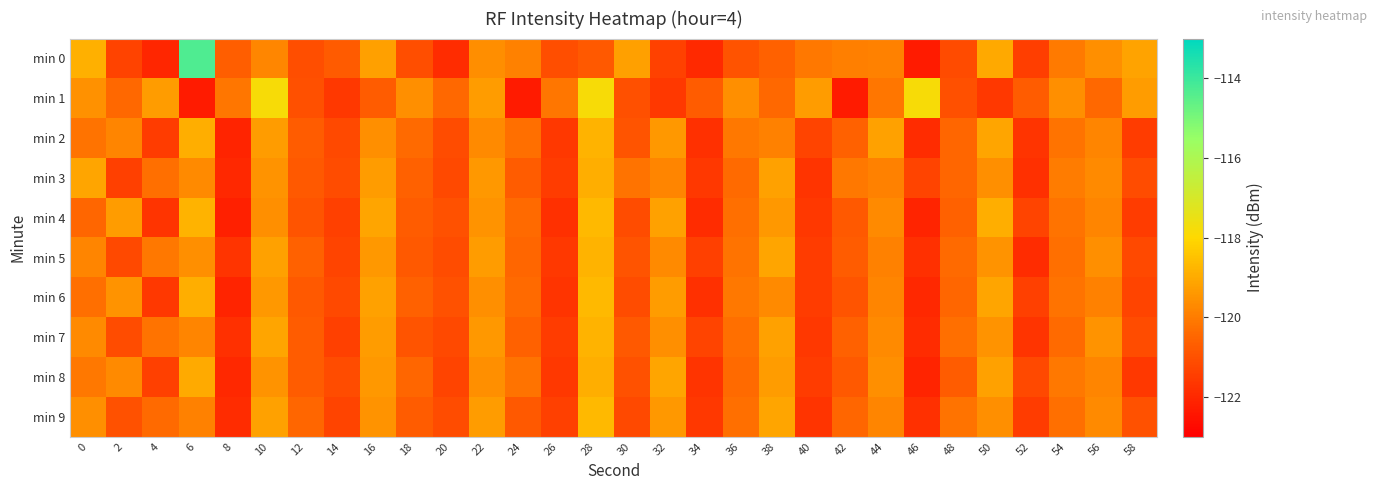

Which has a higher value, 42 or 20?

42